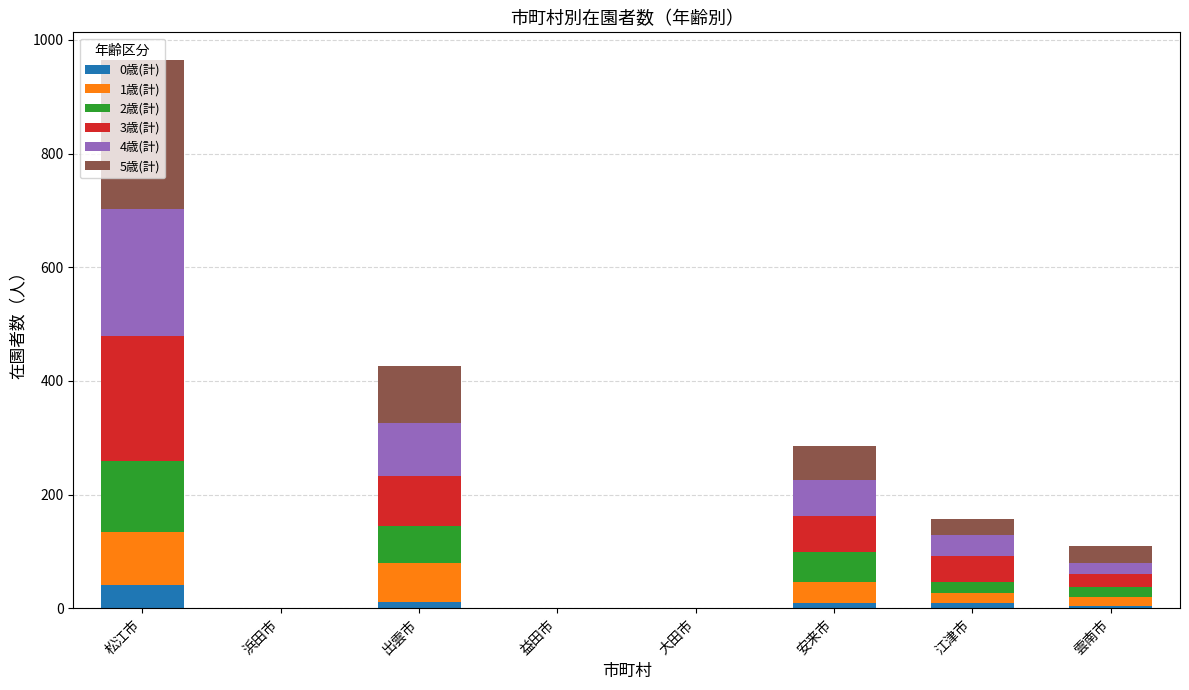

At which label does 0歳(計) reach its peak?

松江市